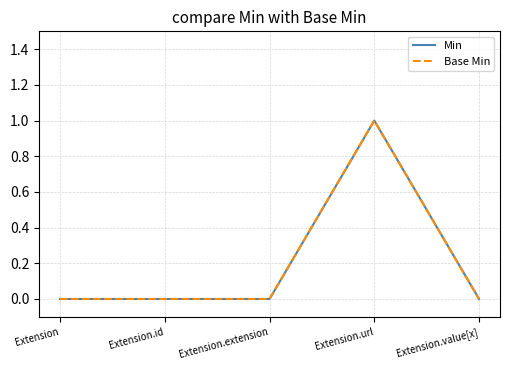

Reading right to left, extract all data points from this chart.

Min: 0	1	0	0	0
Base Min: 0	1	0	0	0